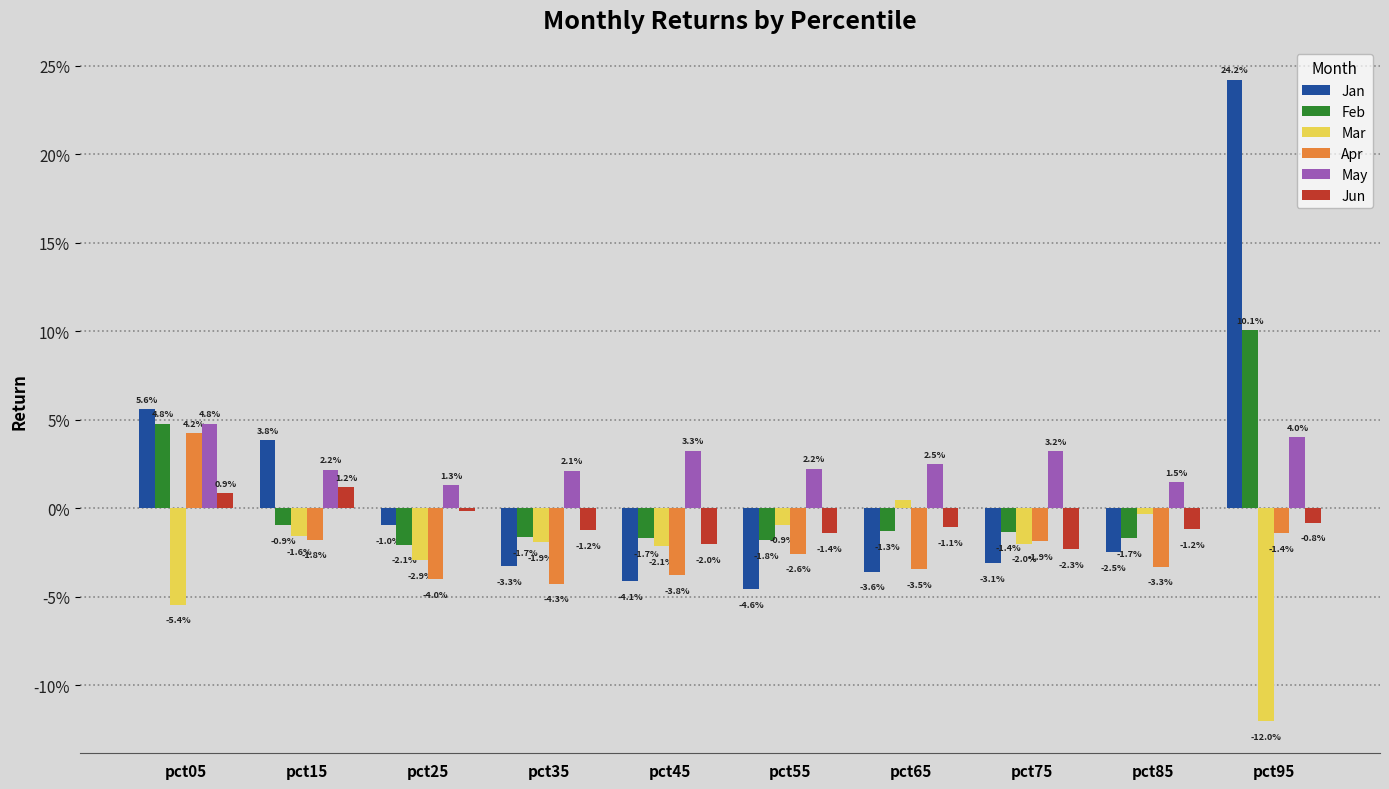

Which has a higher value, pct85 or pct35?

pct85